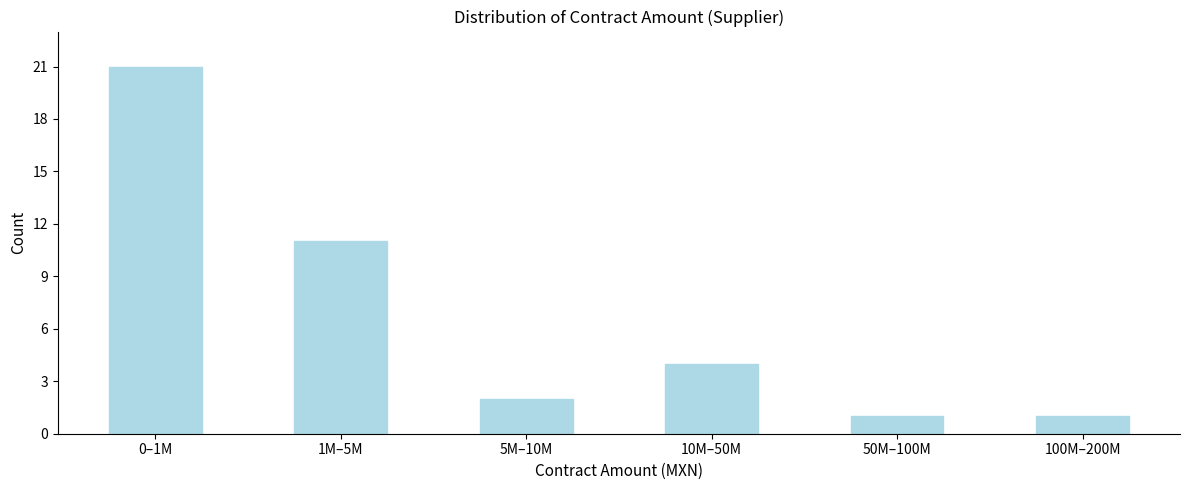

Reading left to right, what are all the values shown in this chart?

21	11	2	4	1	1